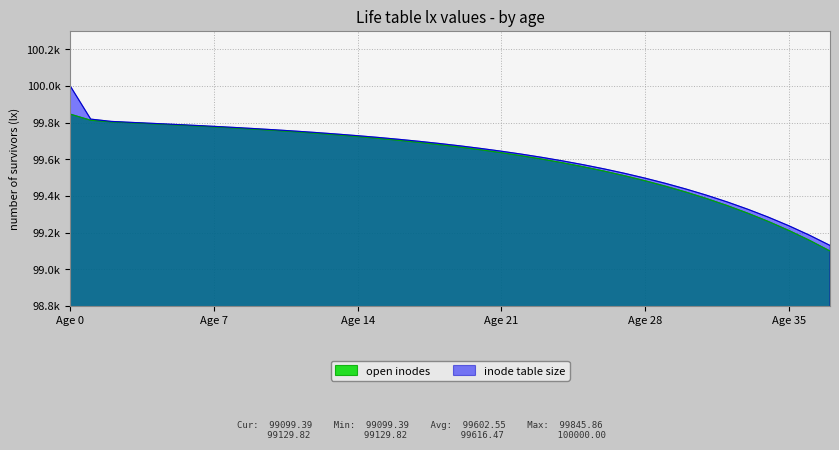

The open inodes series shows 99756.6 at 10. True or false?

True